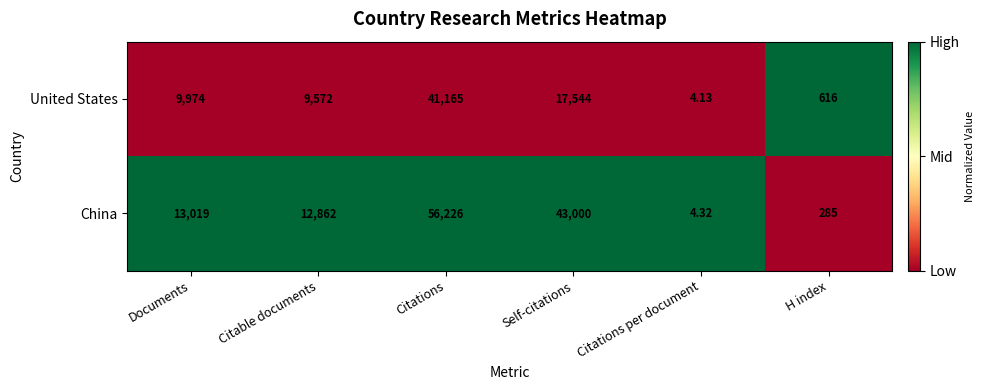

Which category has the highest value across all series?

Citations